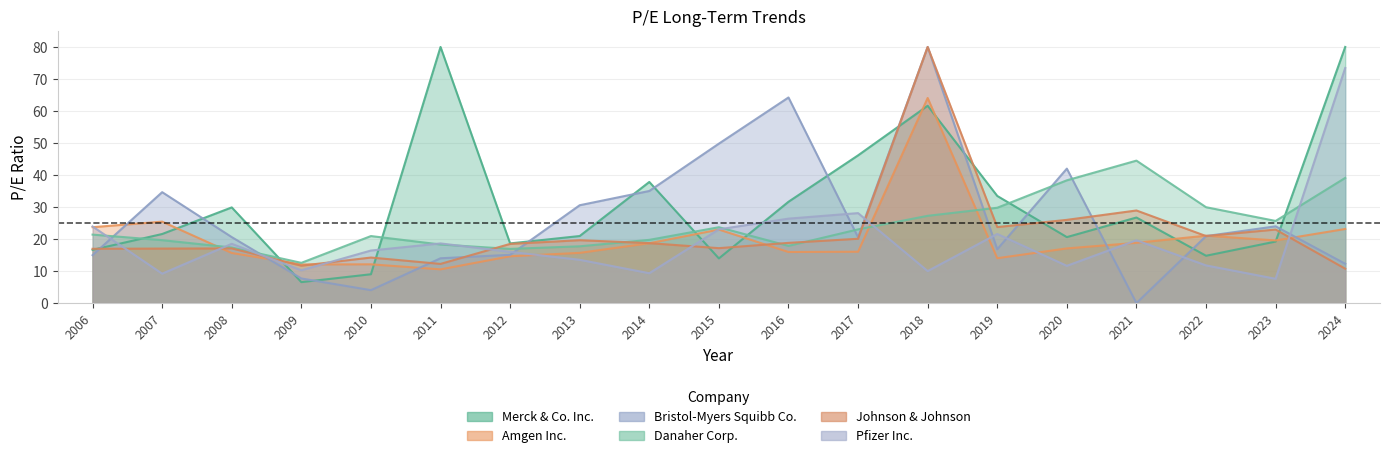

At which label does Bristol-Myers Squibb Co. first exceed 20?

2007